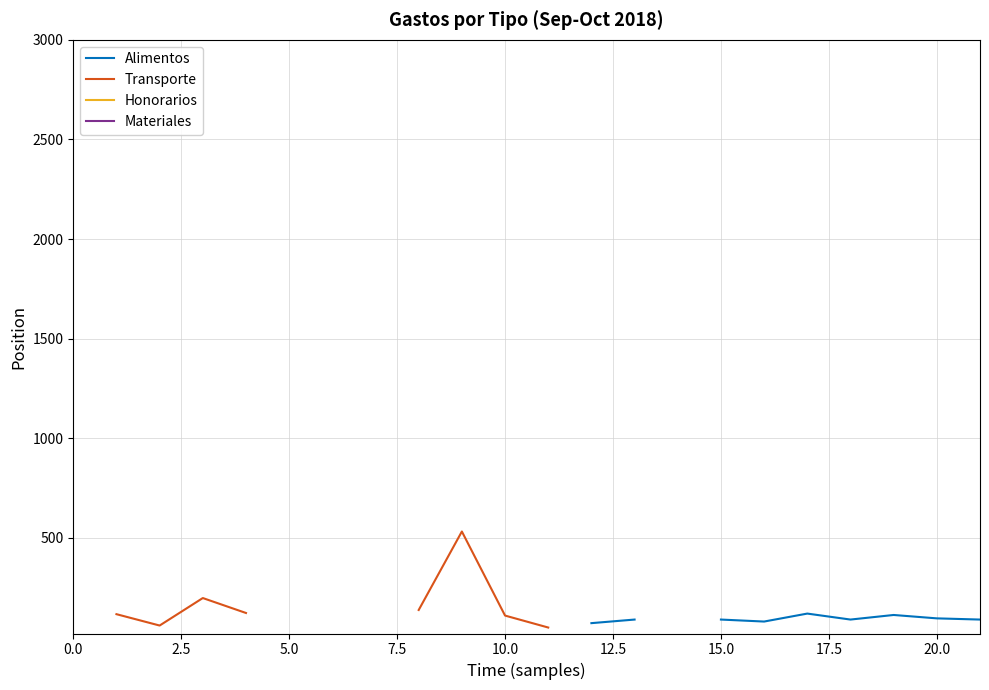

True or false: Honorarios has more than 0 interior local peaks.

False